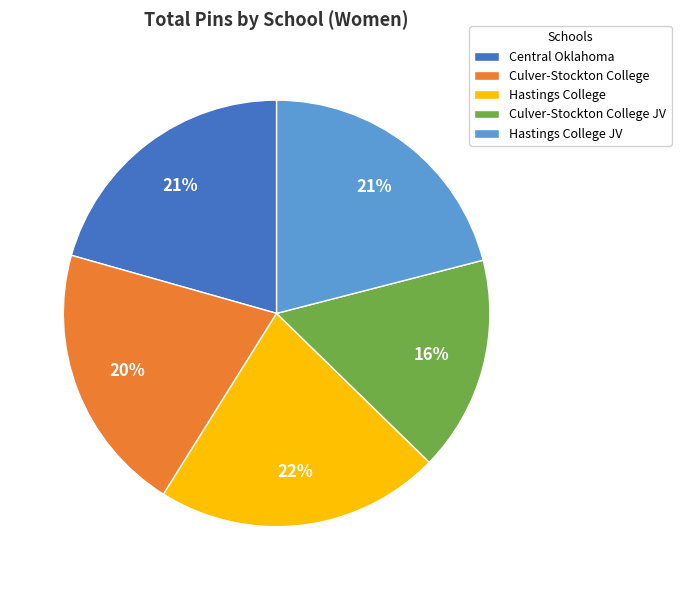

What is the largest slice in the pie chart?

Hastings College